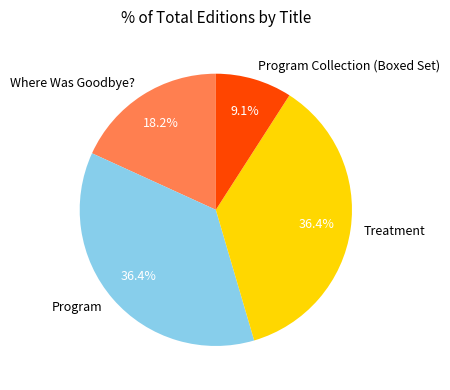

Is there a majority slice in this chart?

No